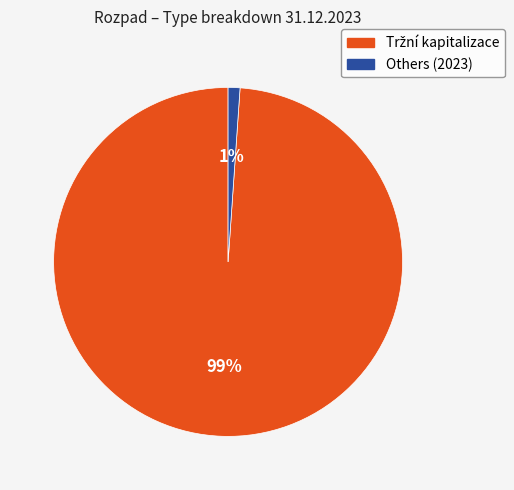

Is there a majority slice in this chart?

Yes